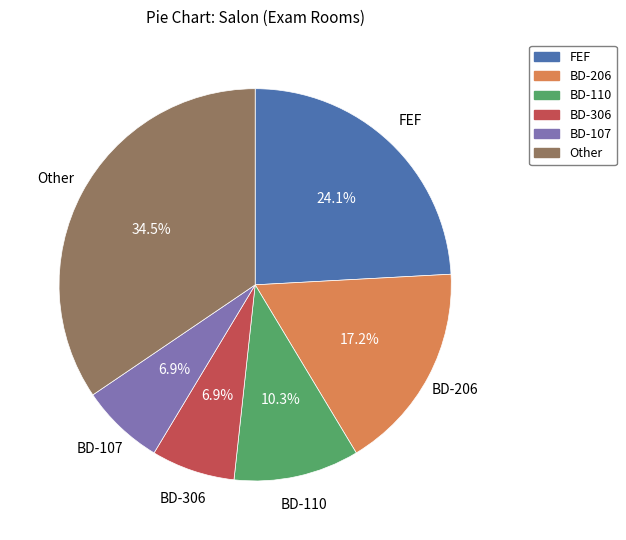

Is there a majority slice in this chart?

No